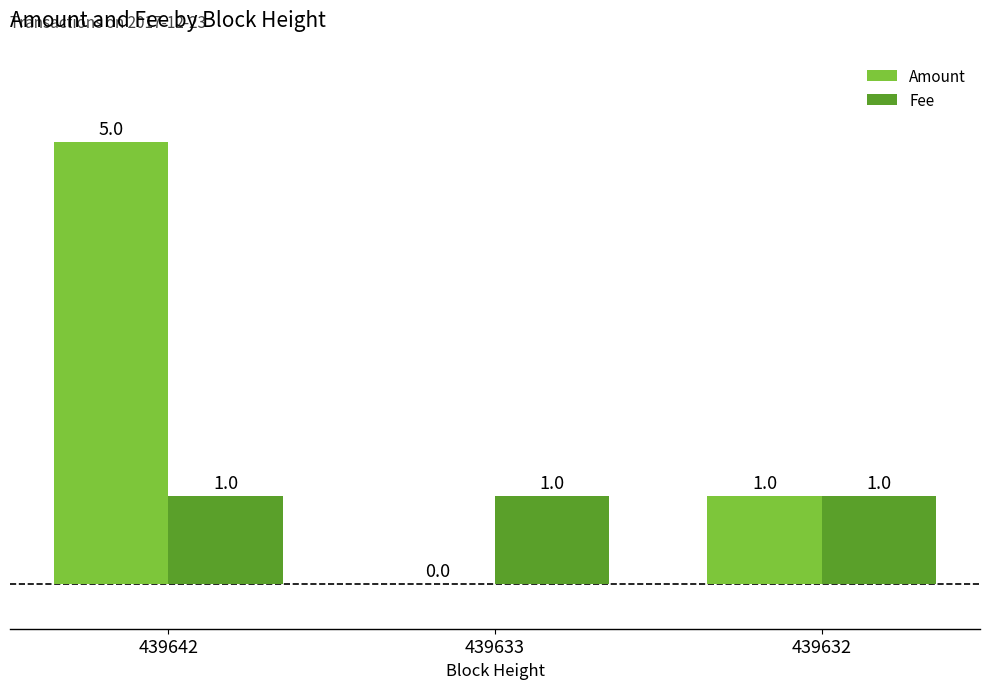

What is the sum of the Amount values at 439633 and 439642?

5